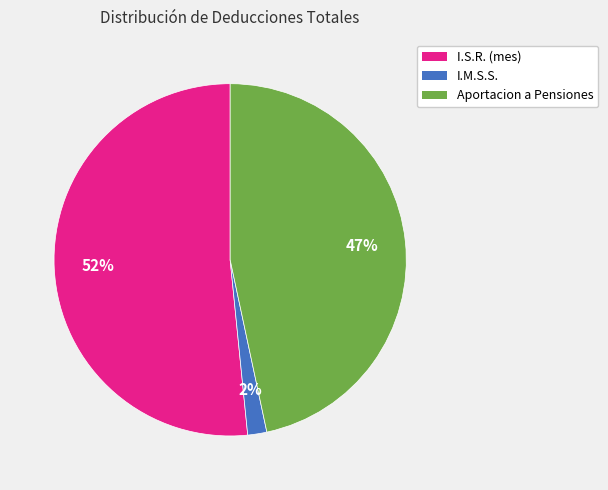

Does I.S.R. (mes) represent more than half of the total?

Yes